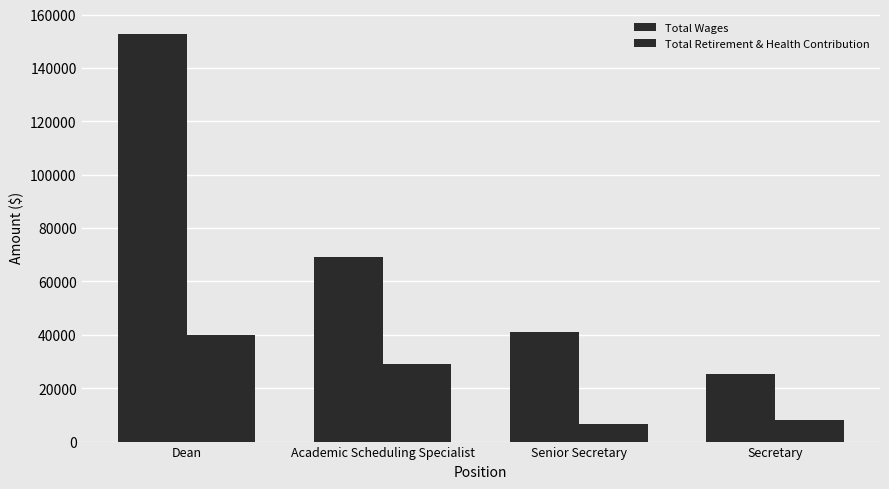

Is the value of Total Wages at Senior Secretary greater than the value of Total Retirement & Health Contribution at Dean?

Yes